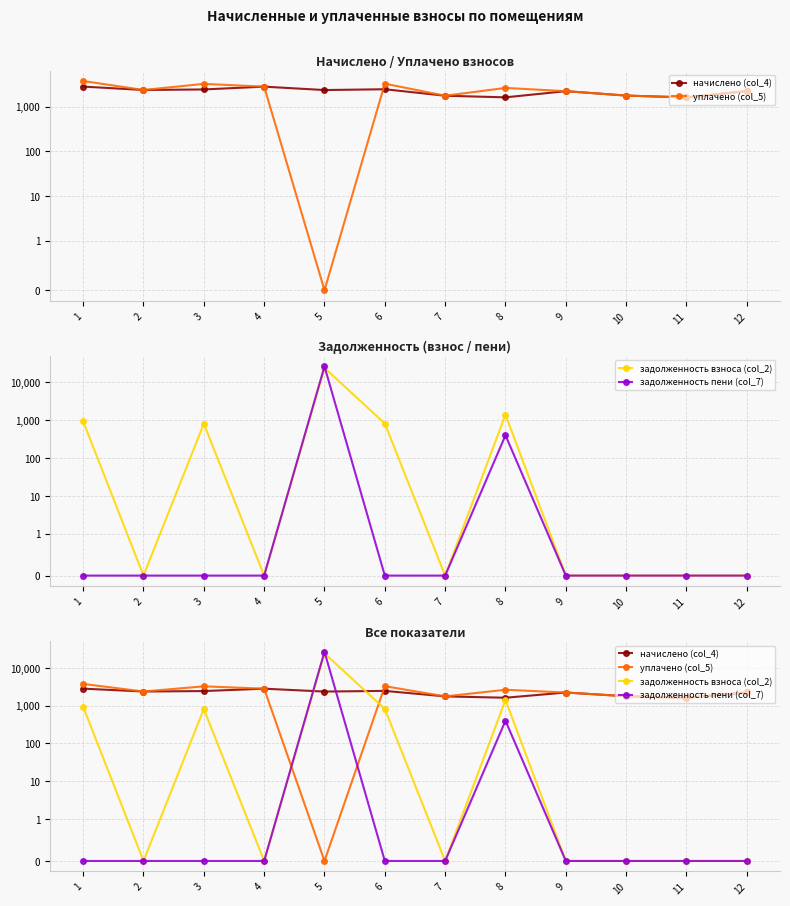

Which series has the largest total across all categories?

задолженность взноса (col_2)